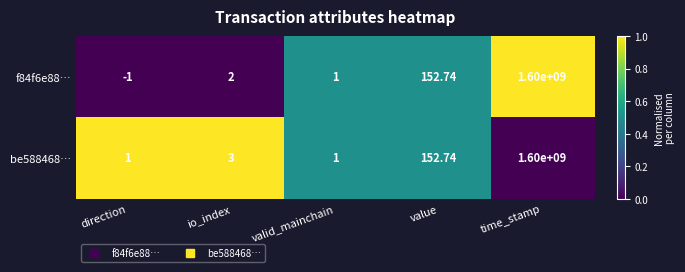

Which category has the lowest value across all series?

direction